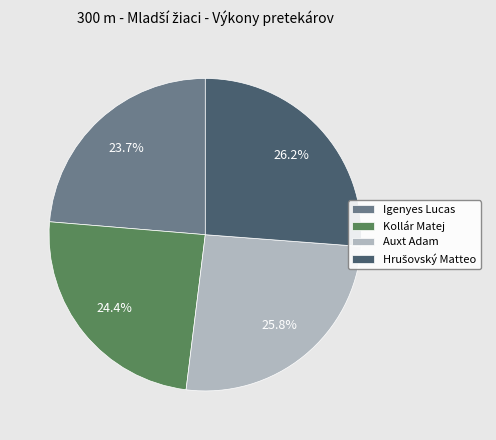

Which category has the smallest portion of the pie?

Igenyes Lucas